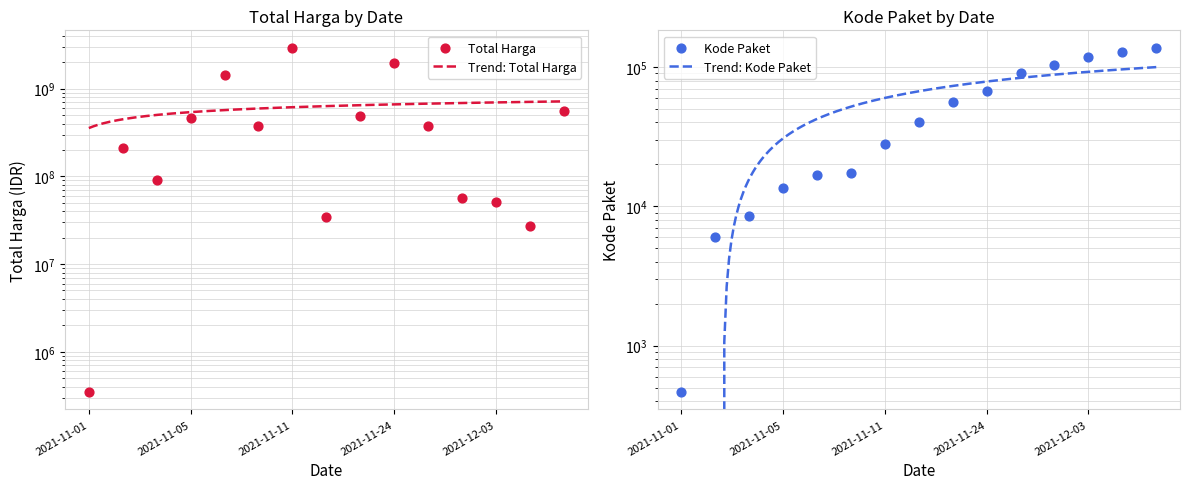

Which series reaches the minimum Y coordinate?

Kode Paket